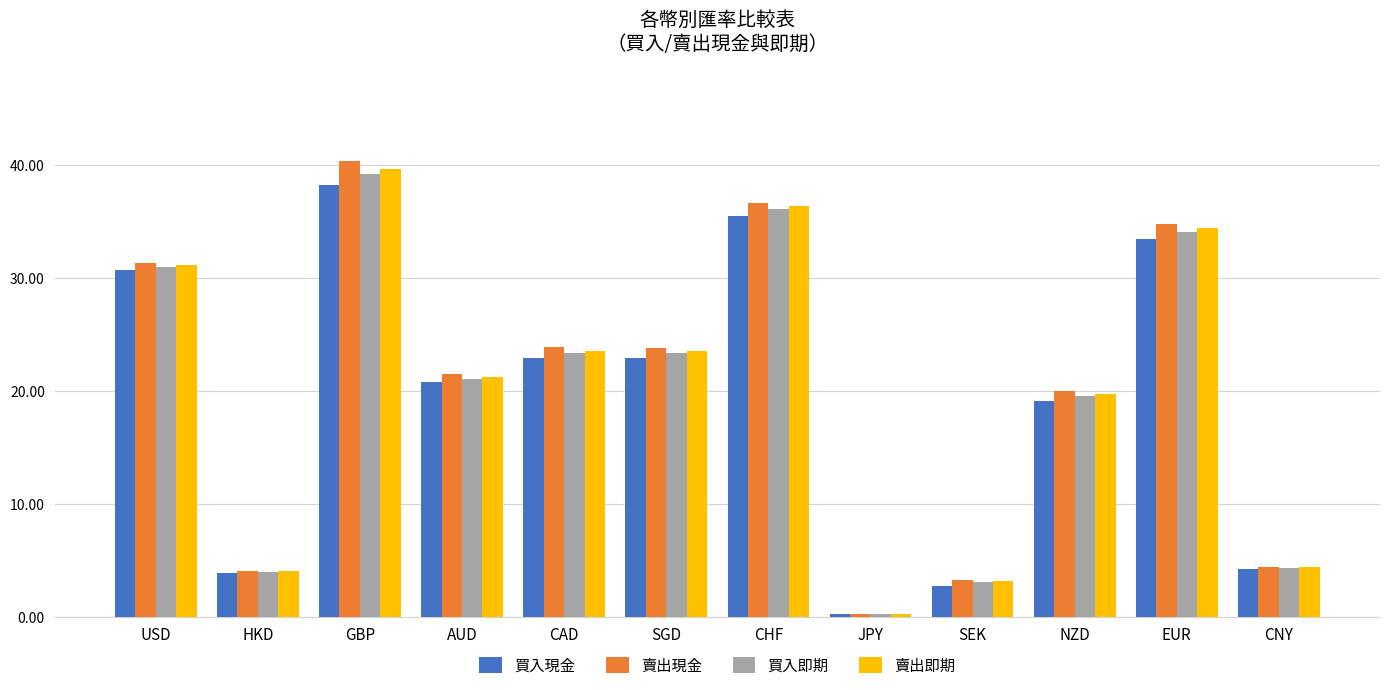

At which category does the chart reach its peak across all series?

GBP